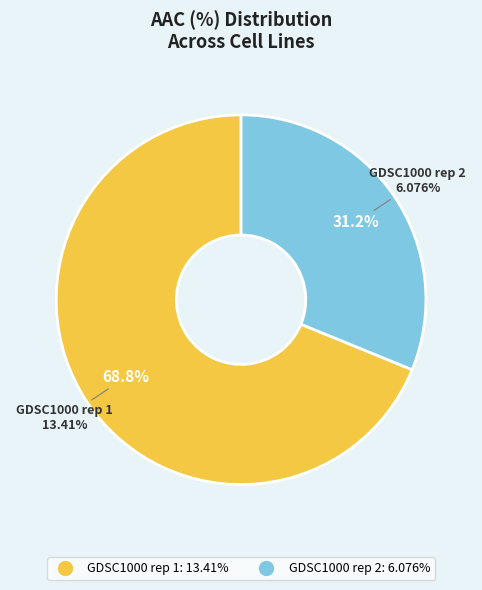

Does GDSC1000 rep 2 account for over 50% of the chart?

No